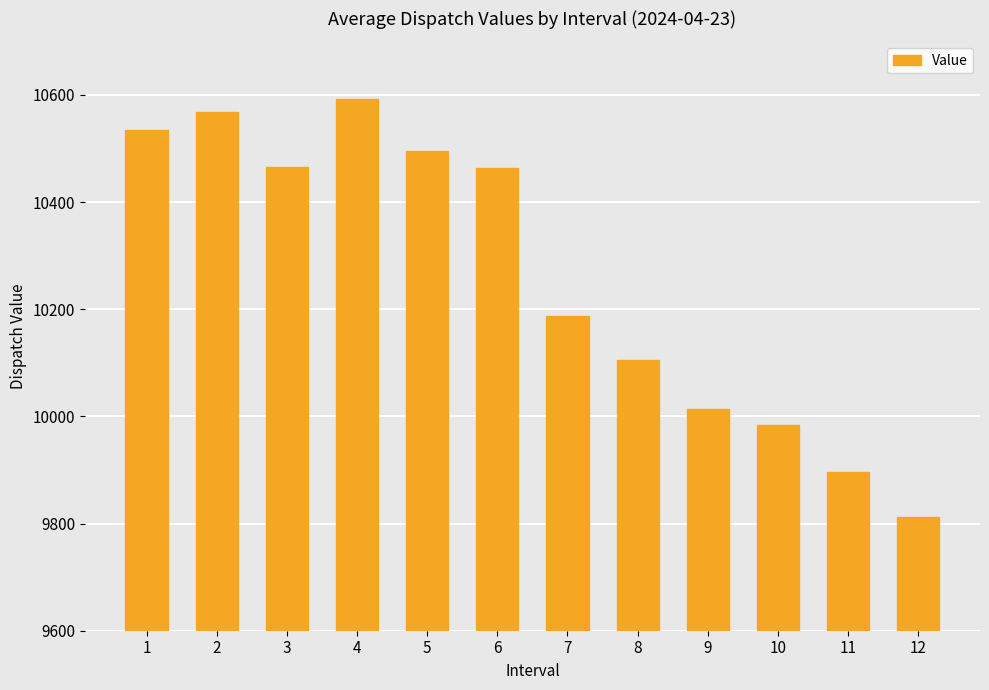

What is the change in value from 9 to 10?

-30